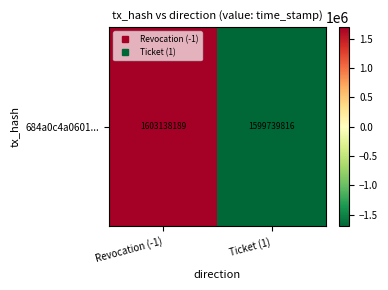

Reading left to right, what are all the values shown in this chart?

1699186.5	-1699186.5